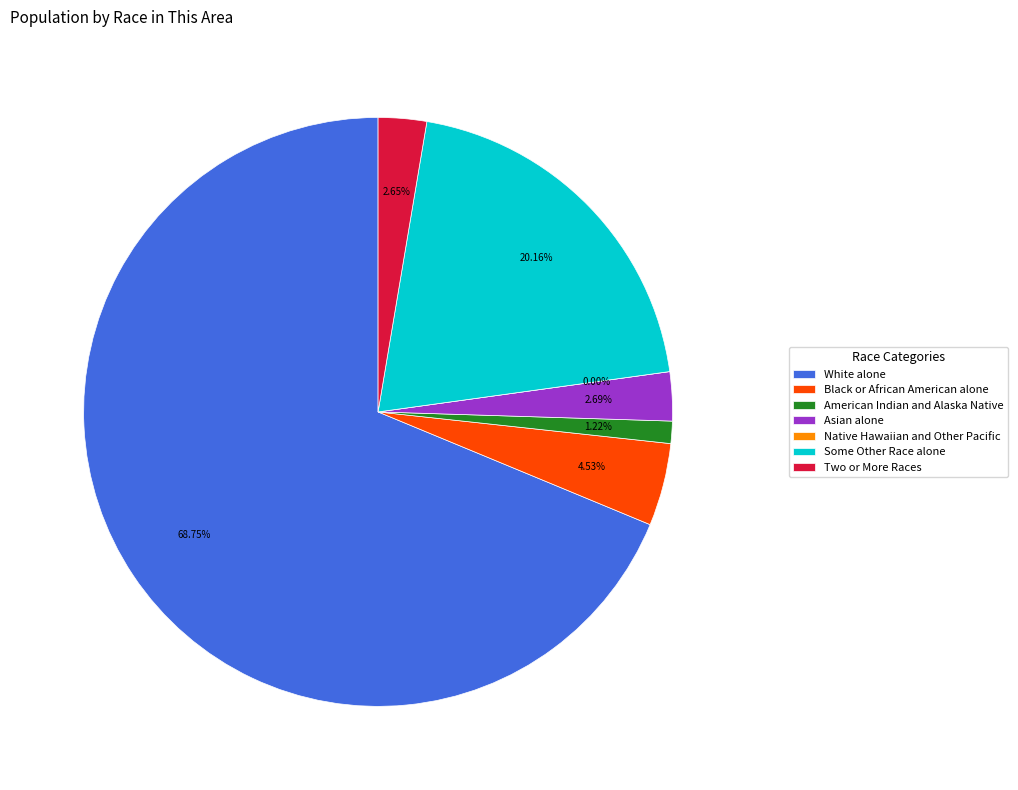

Does any single category account for the majority?

Yes